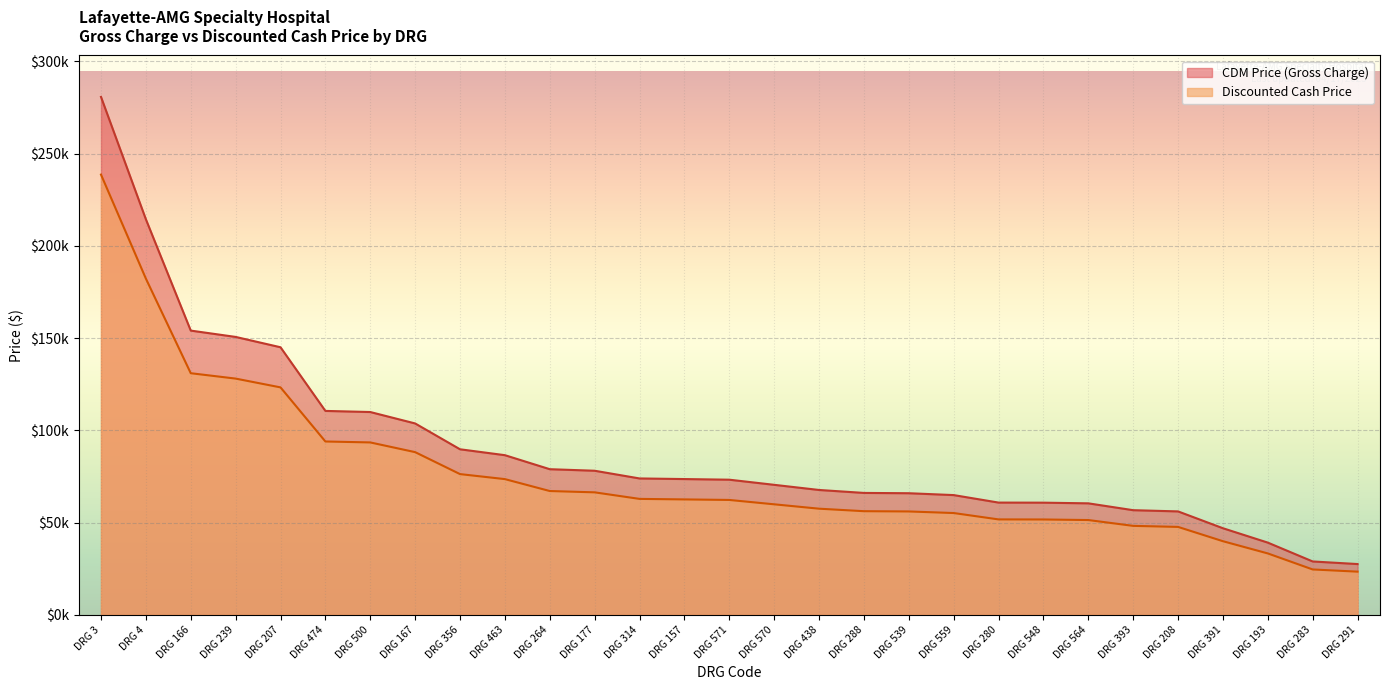

True or false: CDM Price (Gross Charge) and Discounted Cash Price intersect in this chart.

False